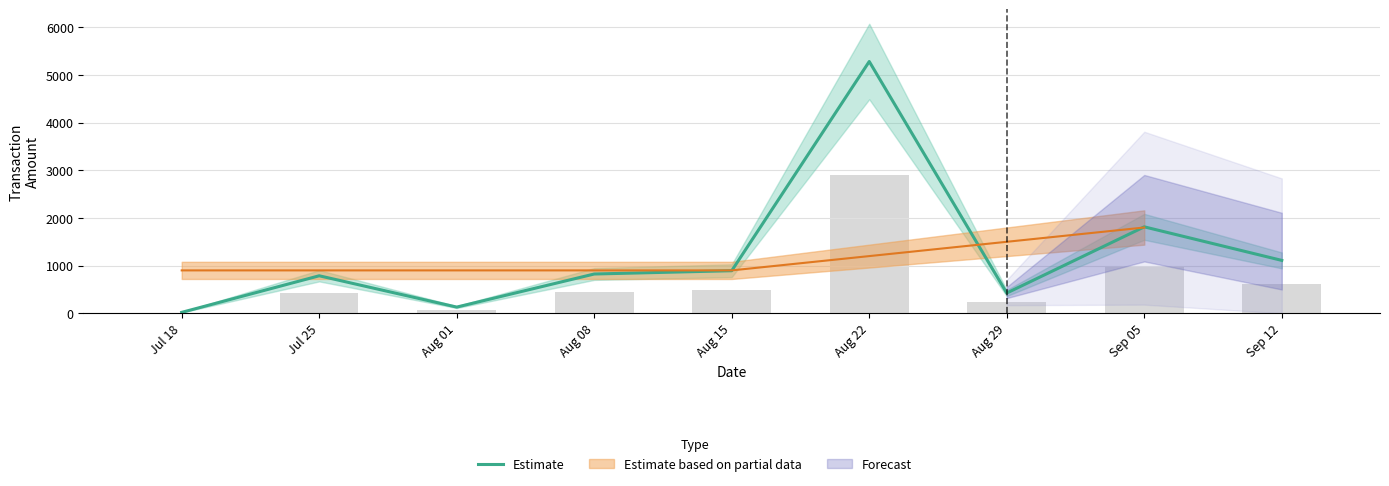

What is the difference between the values at Jul 25 and Sep 05?

1026.9